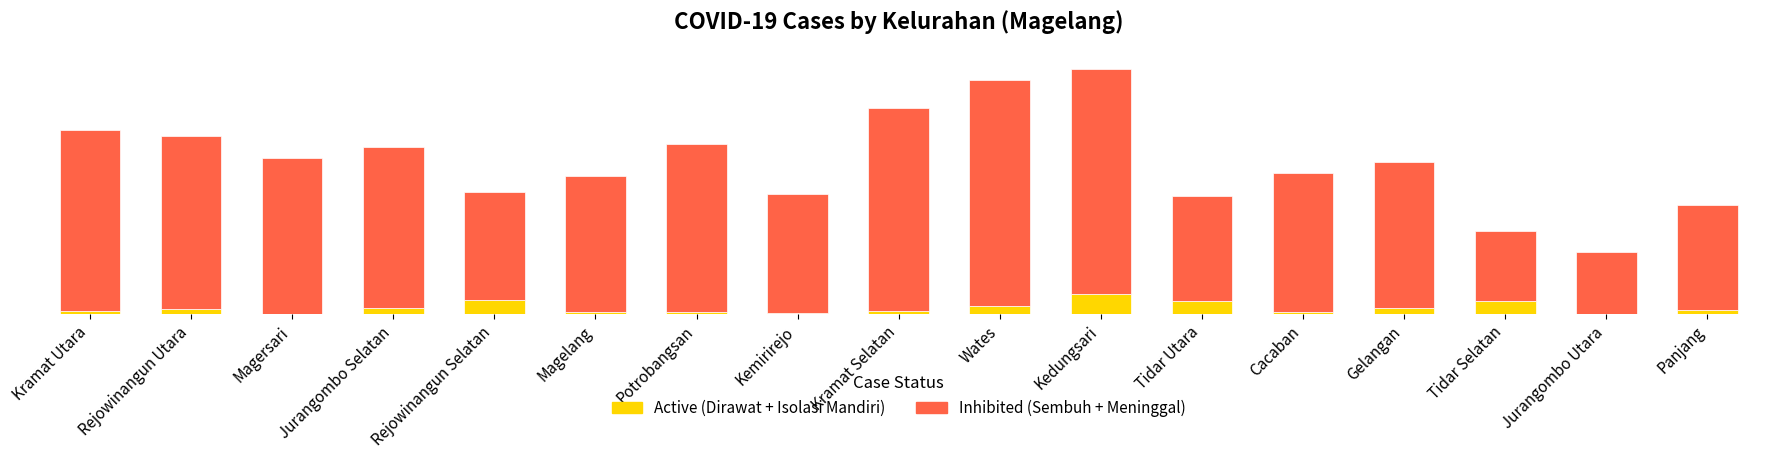

Are the bars grouped side by side (vs. stacked)?

No